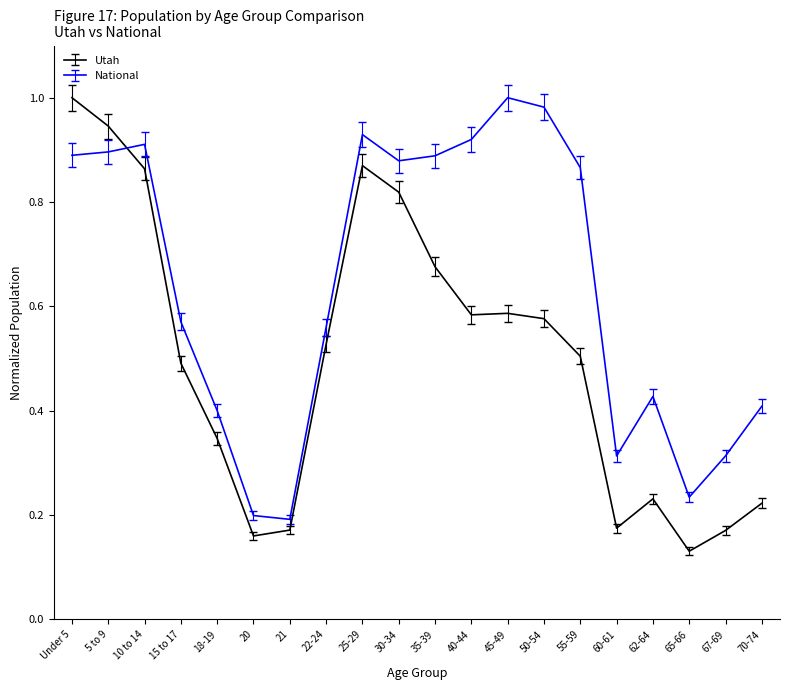

Which series has the largest total across all categories?

National